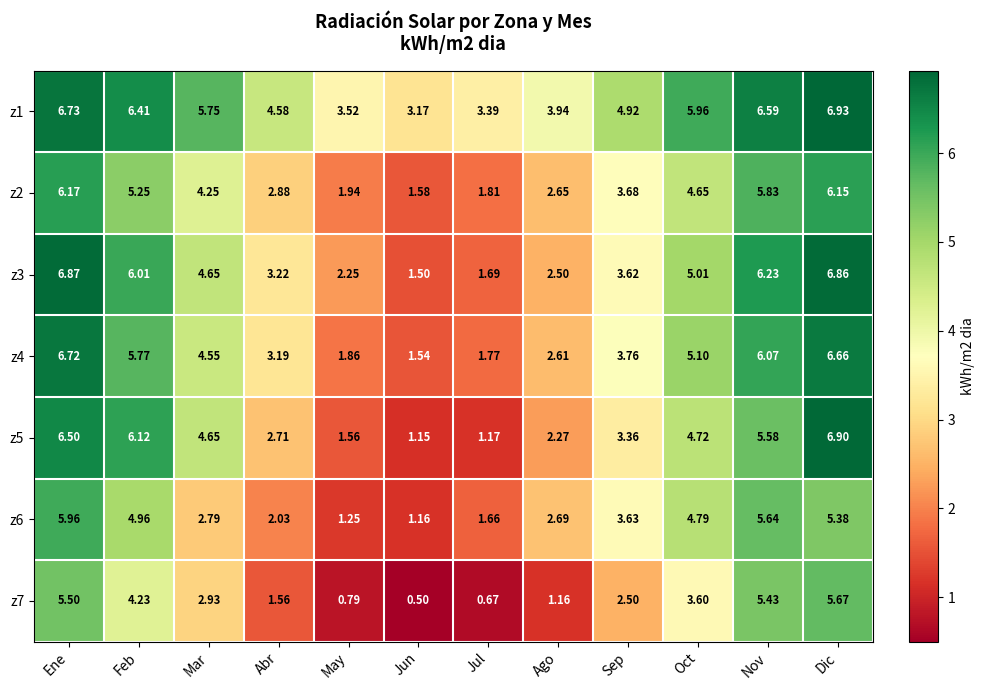

Which label corresponds to the smallest value in the chart?

Jun